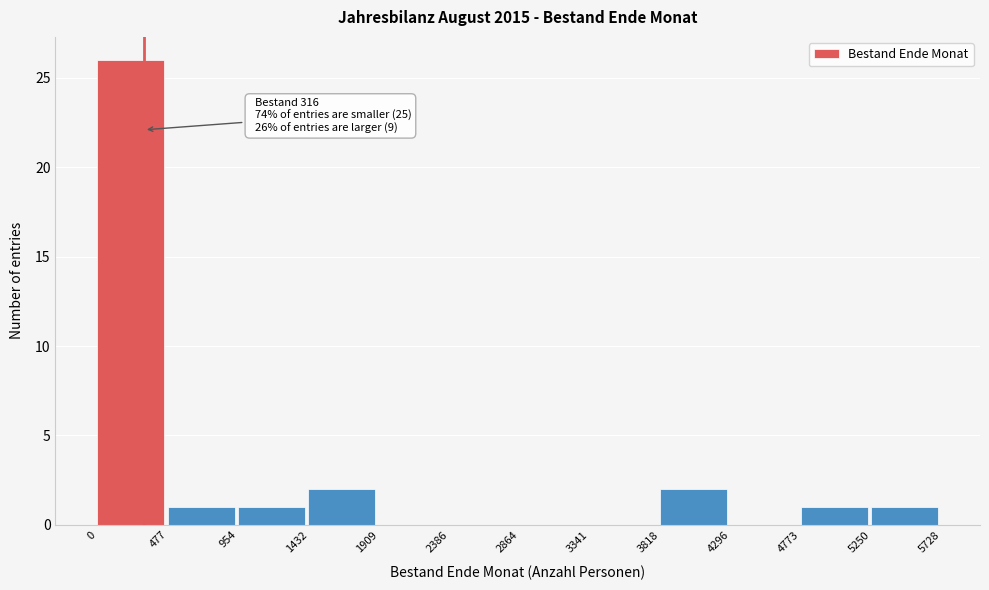

Over which range of the x-axis is the bar tallest?

0 to 477